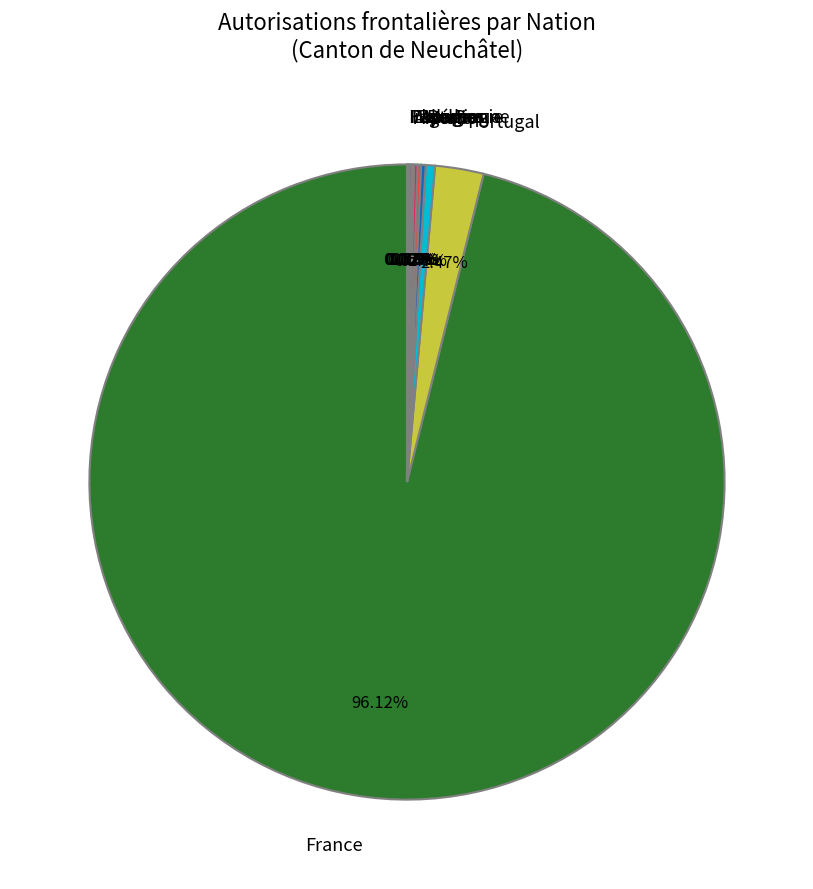

What is the majority slice?

France